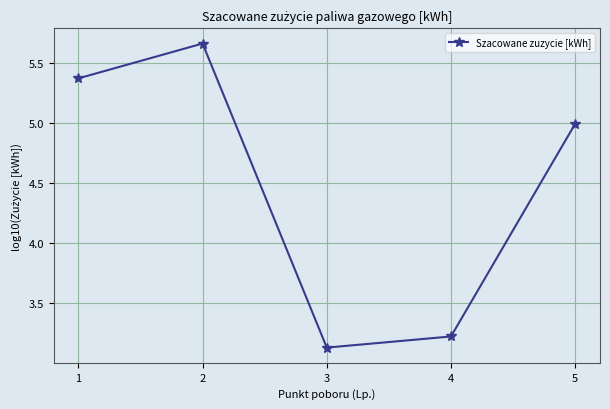

At which category does the chart reach its peak across all series?

2